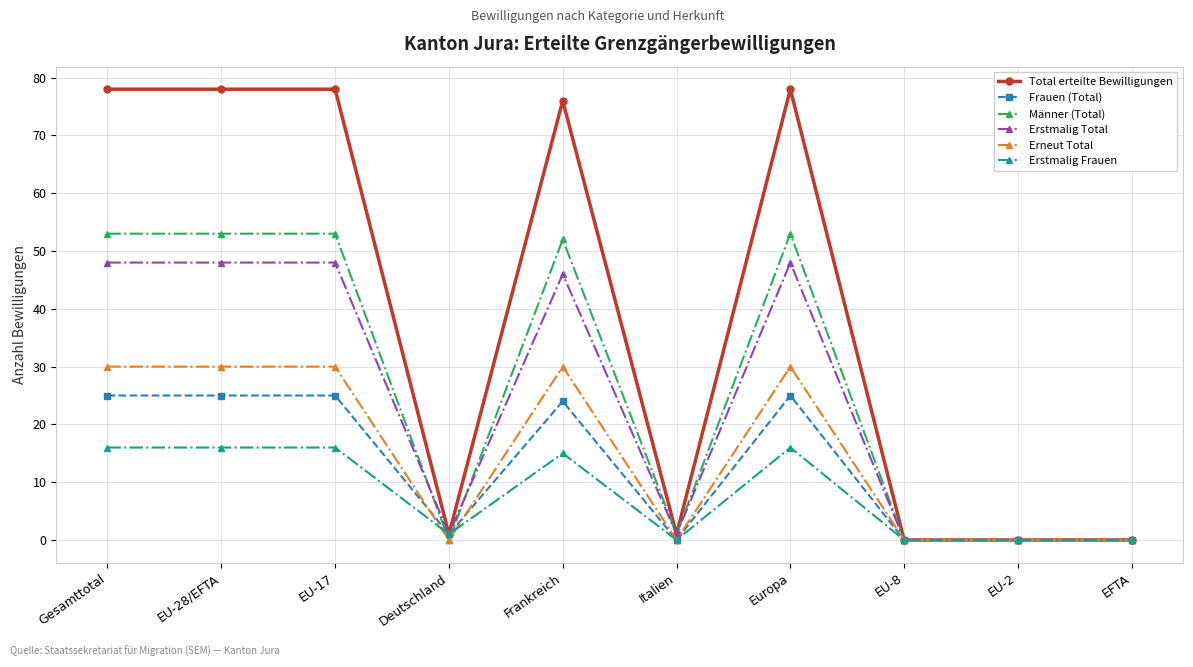

How many data points does each series have?

10